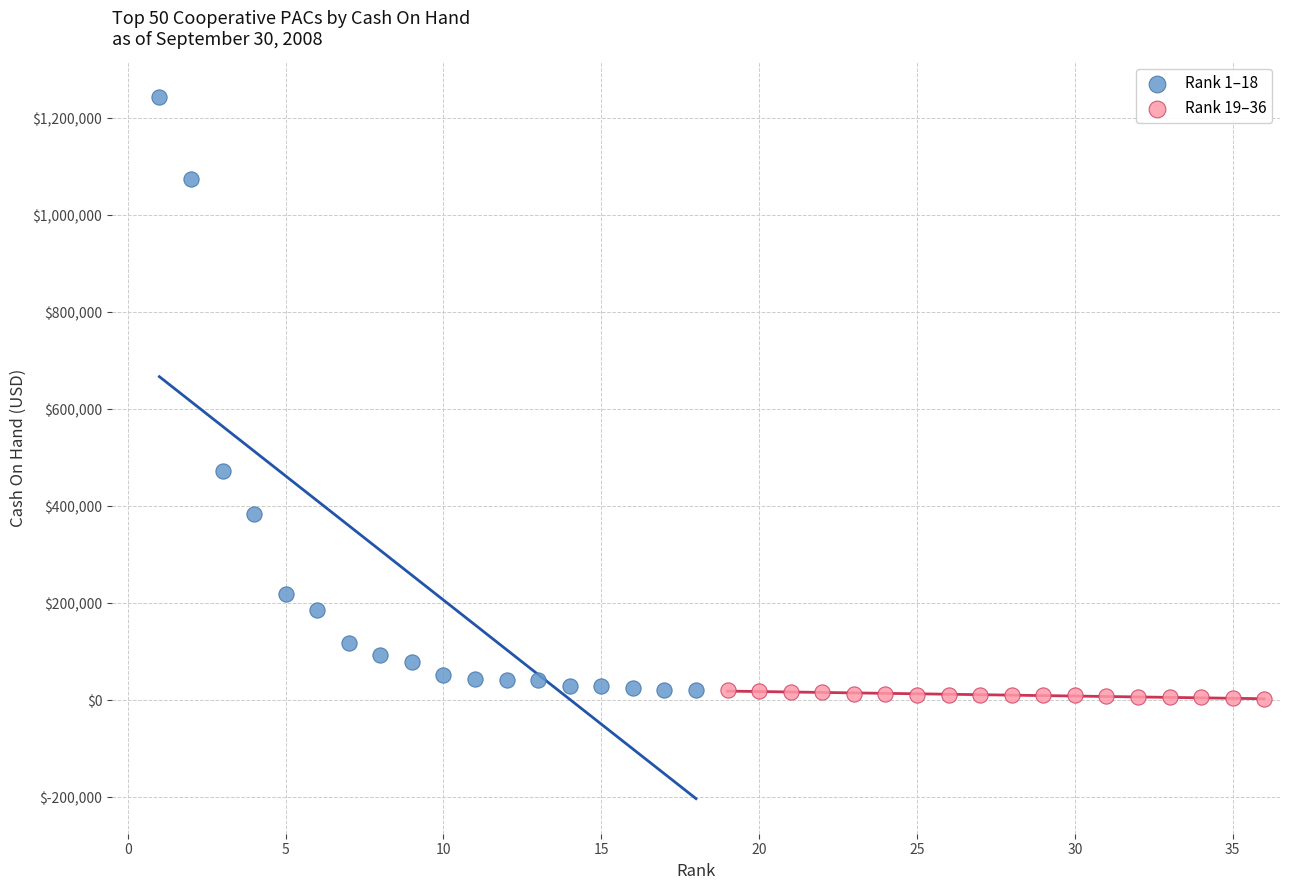

Which series reaches the maximum Y coordinate?

Rank 1–18